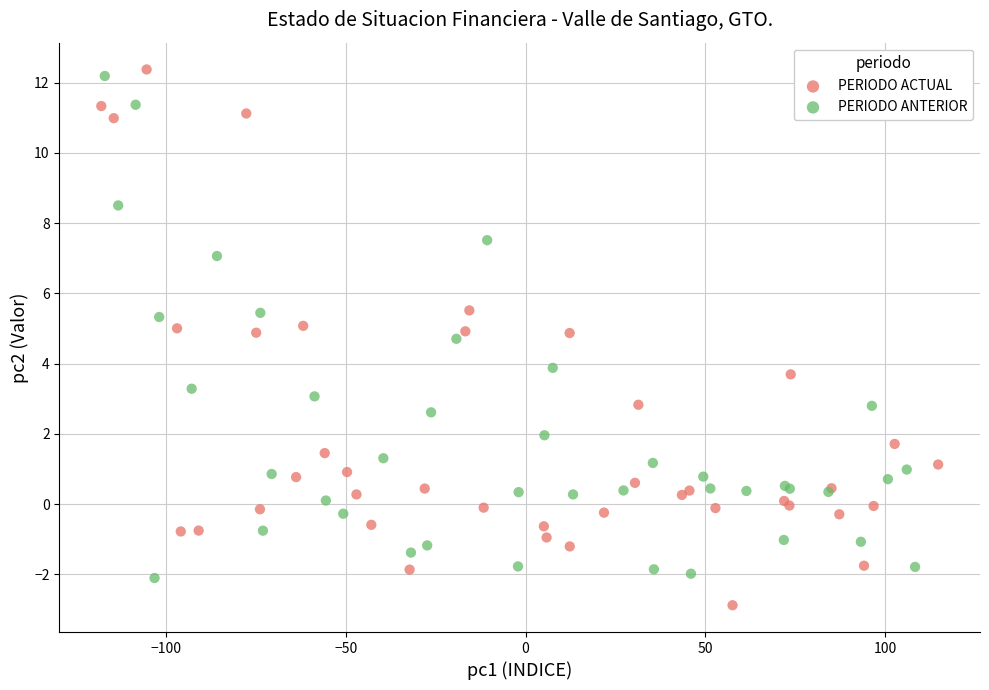

Which series reaches the maximum Y coordinate?

PERIODO ACTUAL